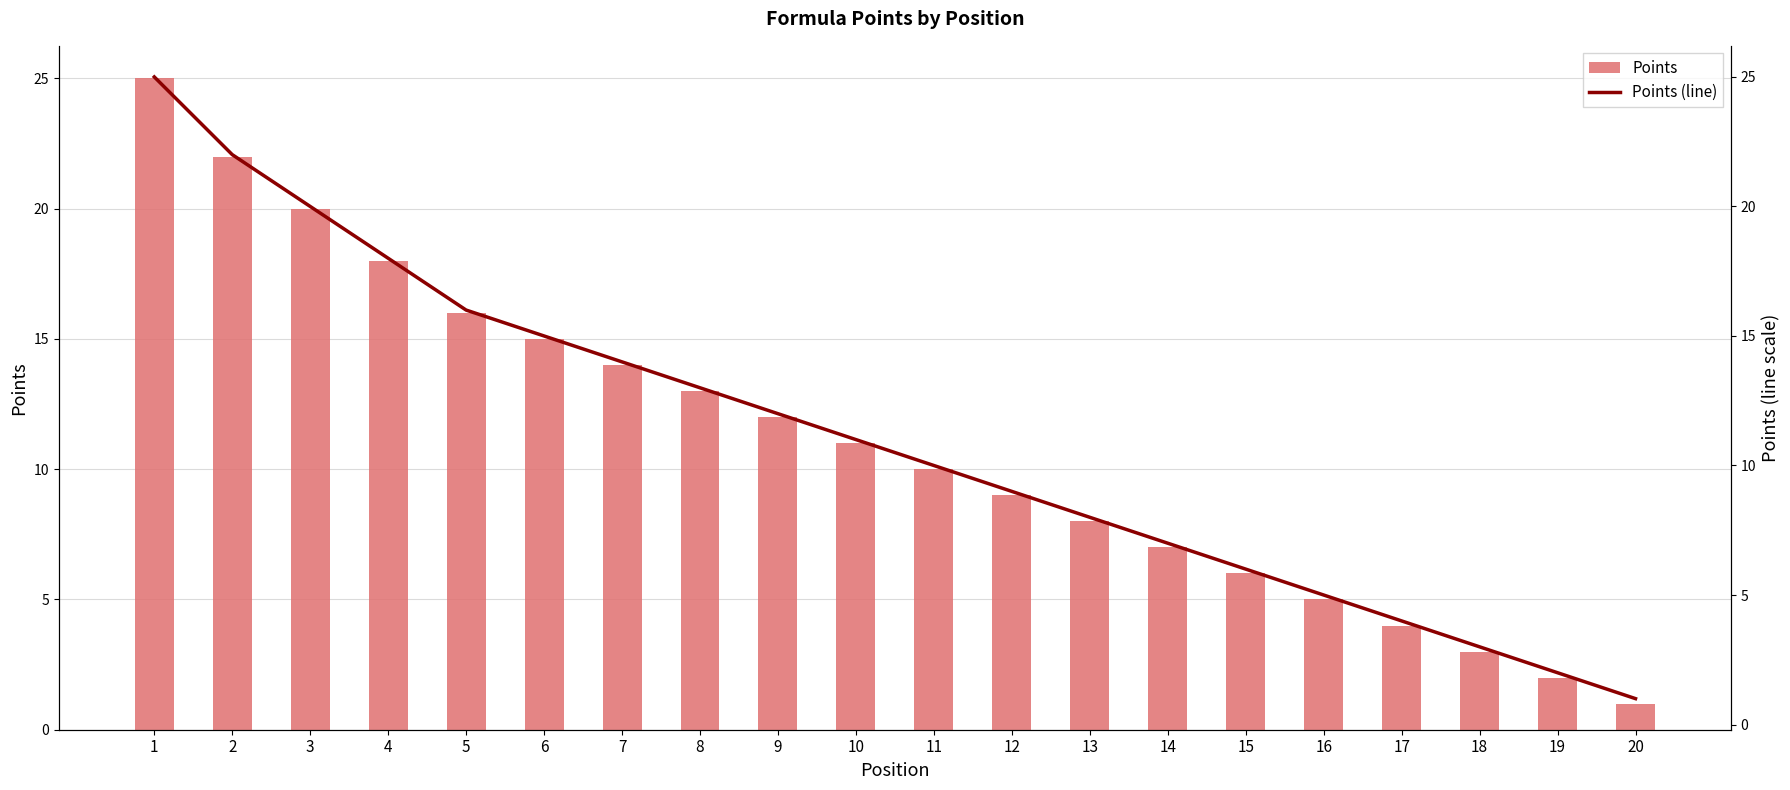

Is the value of Points (line) at 14 greater than the value of Points at 7?

No